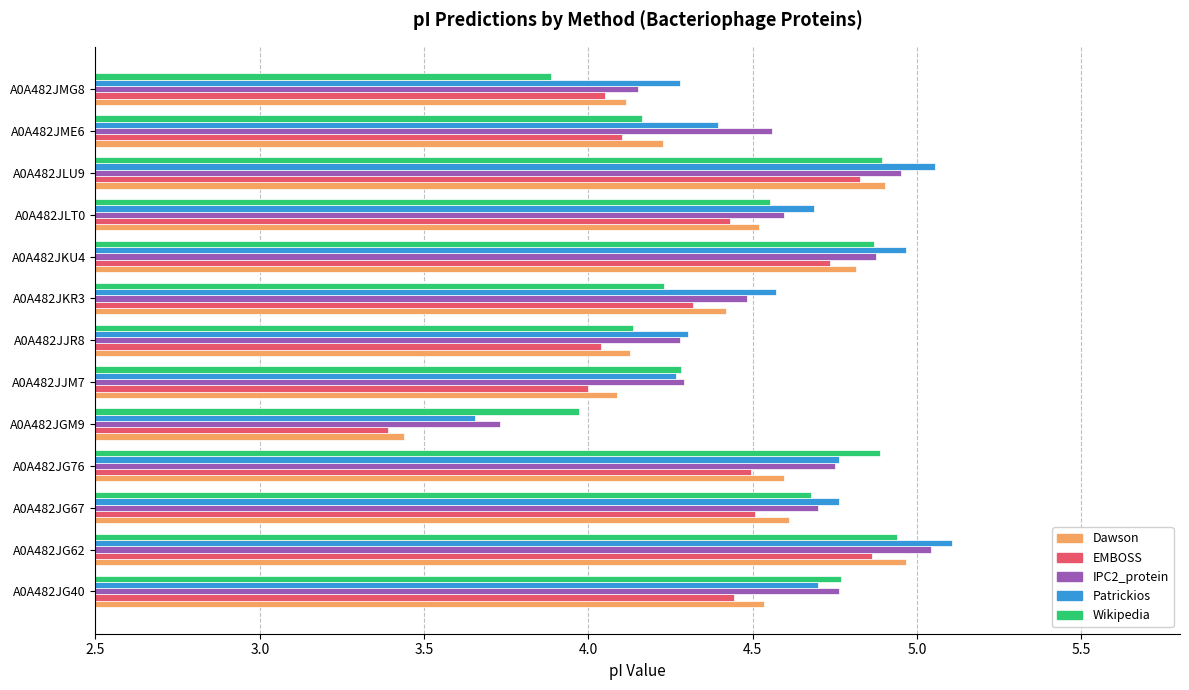

At how many categories does at least one series exceed 3?

13